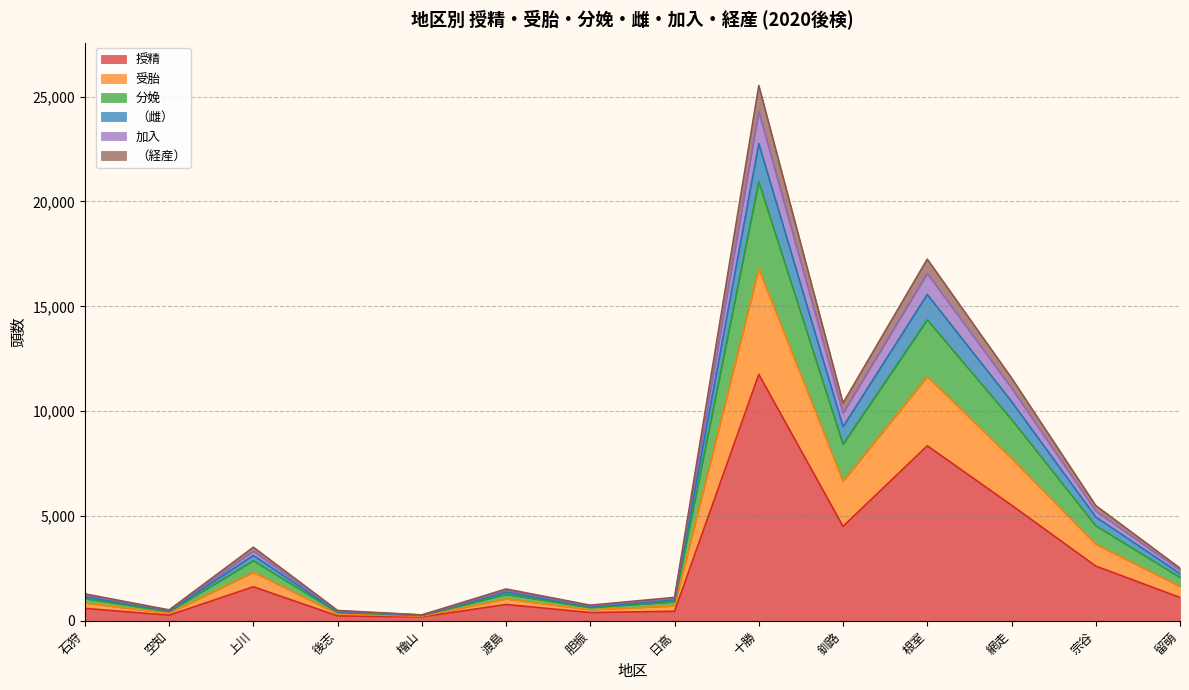

What is the label of the 2nd point from the right?

宗谷